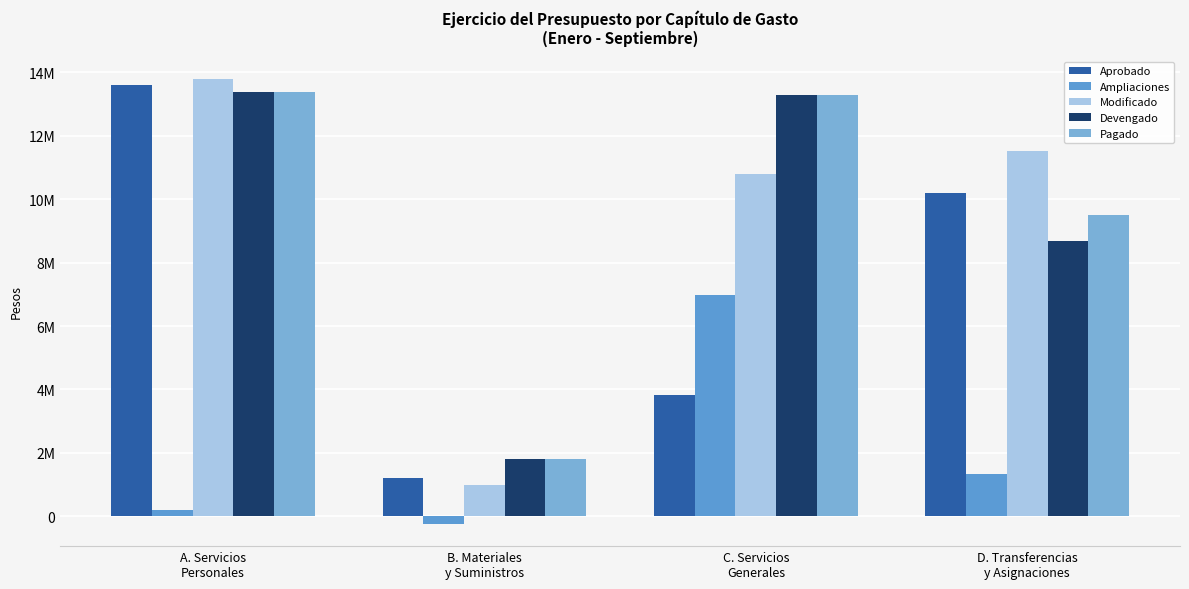

At which category is the sum across all series the highest?

A. Servicios
Personales